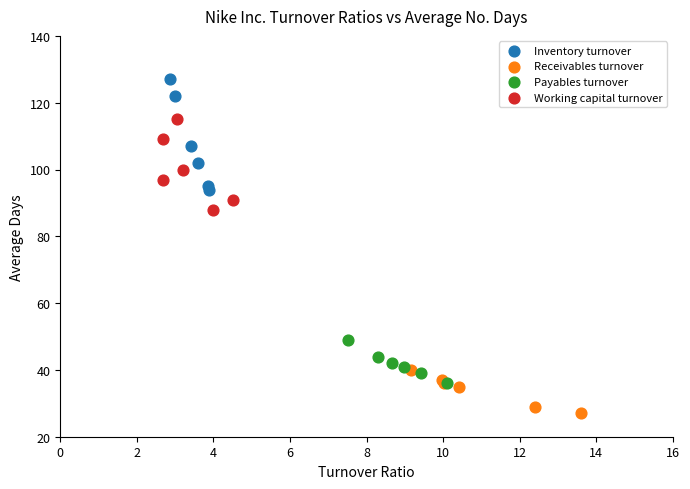

What are all the series names shown in the legend?

Inventory turnover, Receivables turnover, Payables turnover, Working capital turnover